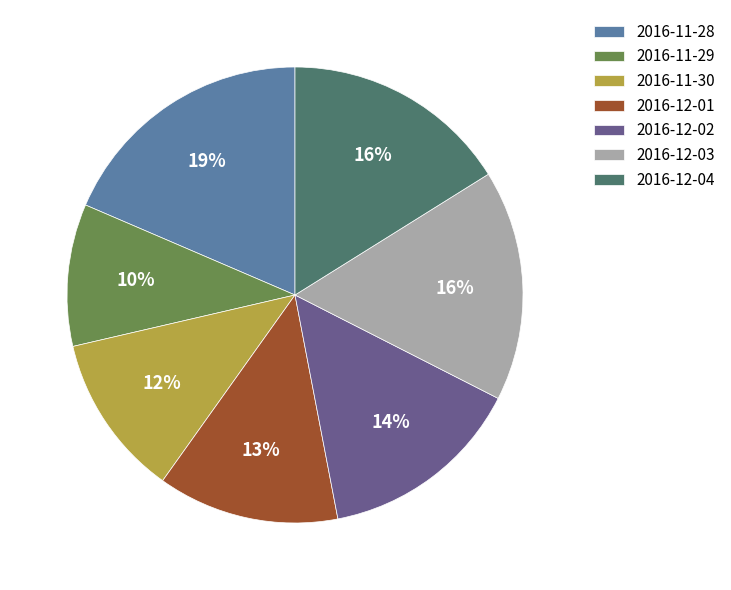

Approximately how many times larger is the value at 2016-11-29 compared to 2016-12-03?

0.6